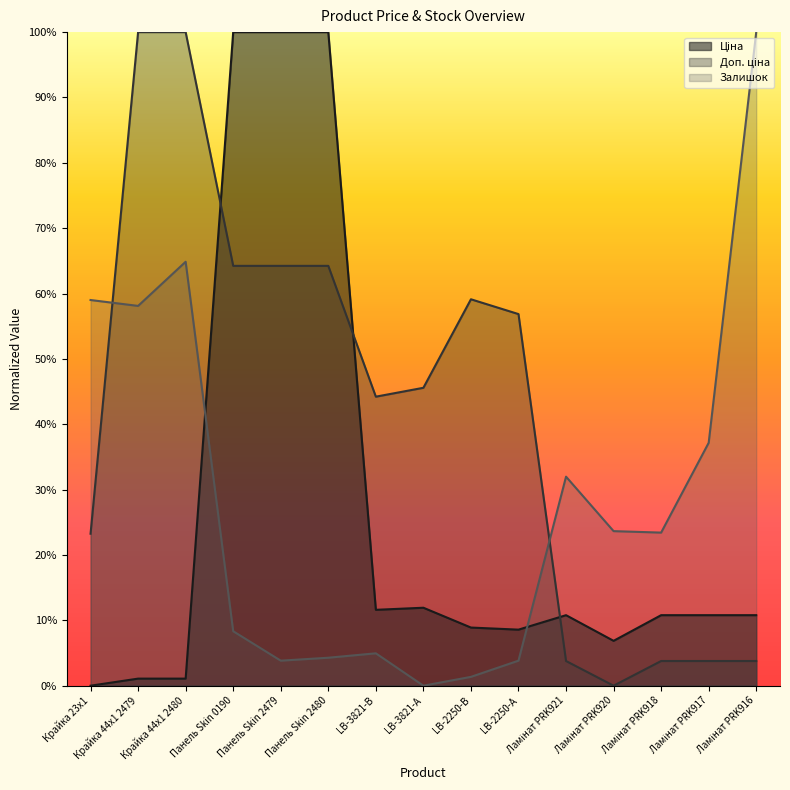

How many lines are shown in the chart?

3